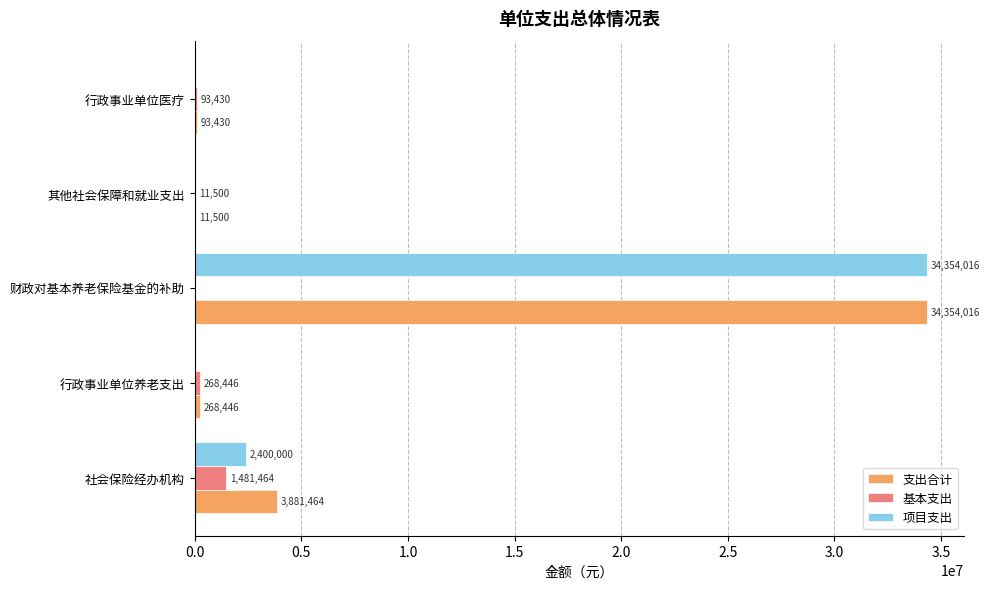

How many values in 项目支出 are above zero?

2